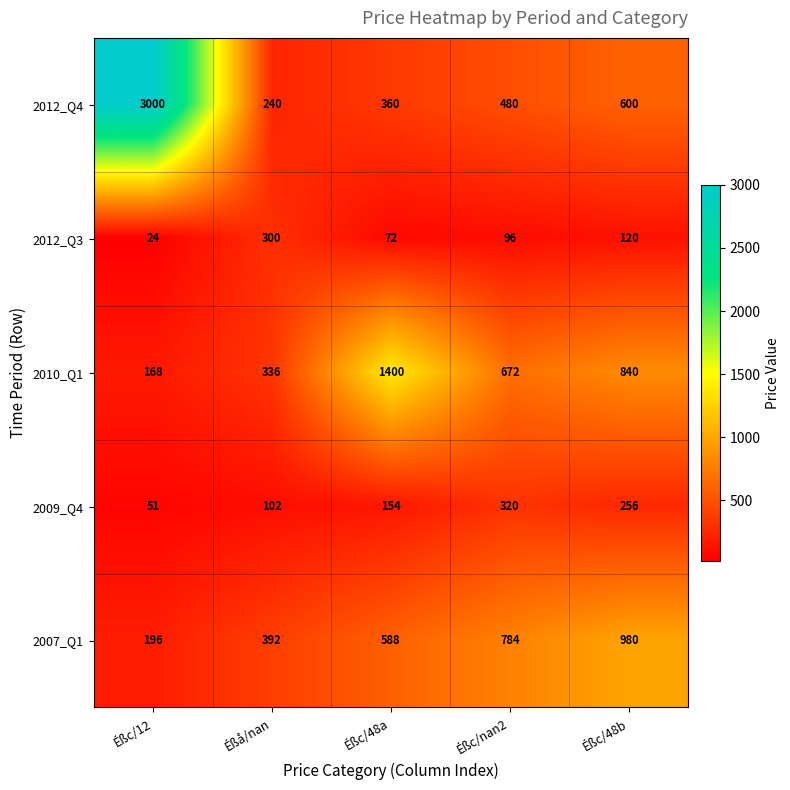

Reading left to right, extract all data points from this chart.

2012_Q4: 3000	240	360	480	600
2012_Q3: 24	300	72	96	120
2010_Q1: 168	336	1400	672	840
2009_Q4: 51	102	154	320	256
2007_Q1: 196	392	588	784	980